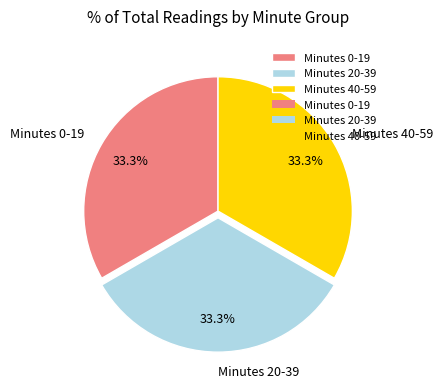

How many slices are in this pie chart?

3